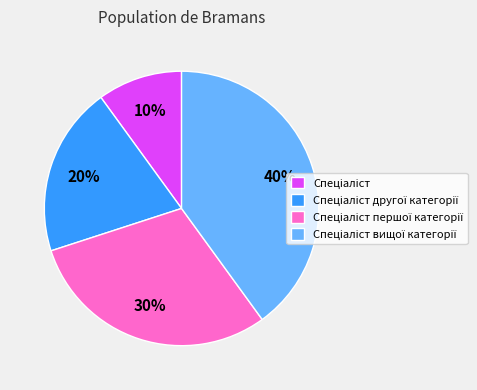

To the nearest percent, what is the average slice percentage?

25%